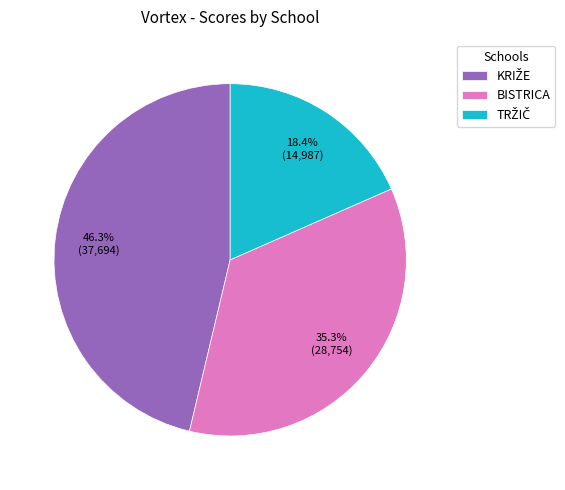

Does BISTRICA account for over 50% of the chart?

No